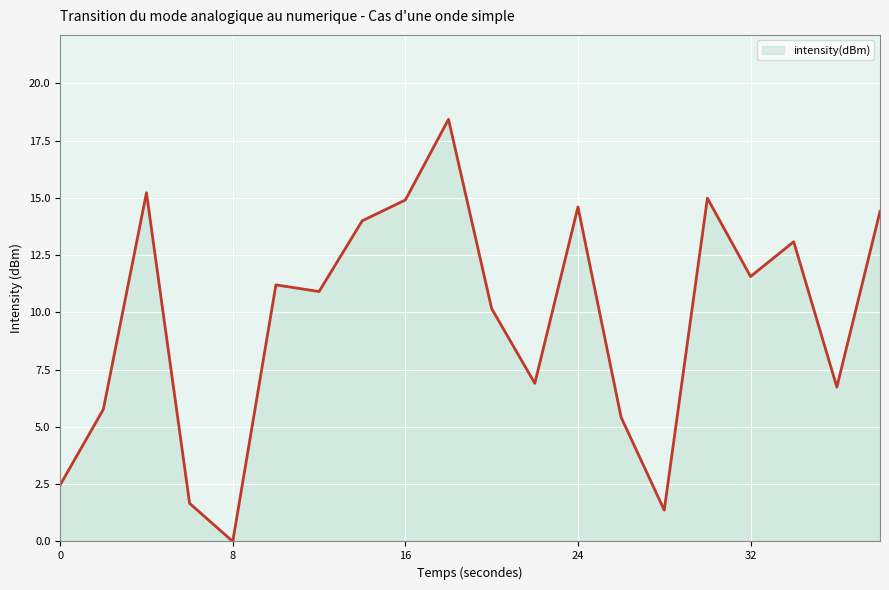

What is the maximum value shown in the chart?

18.4